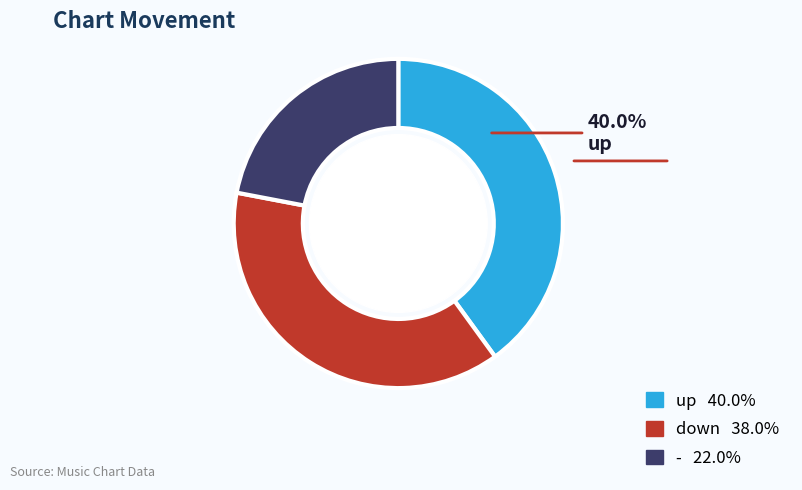

Is there any slice that represents more than half of the pie?

No